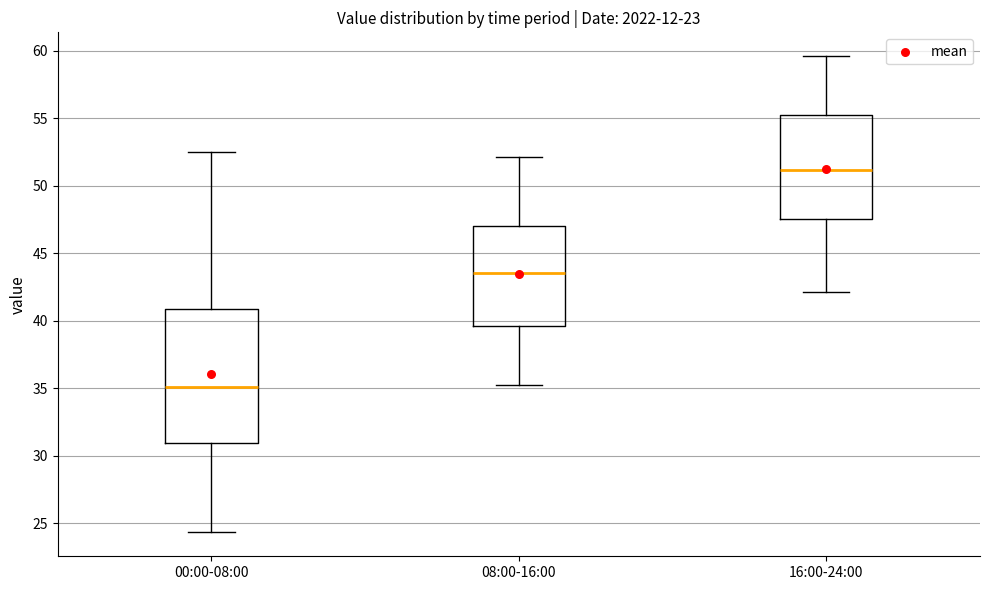

Which box has the lowest median line?

00:00-08:00